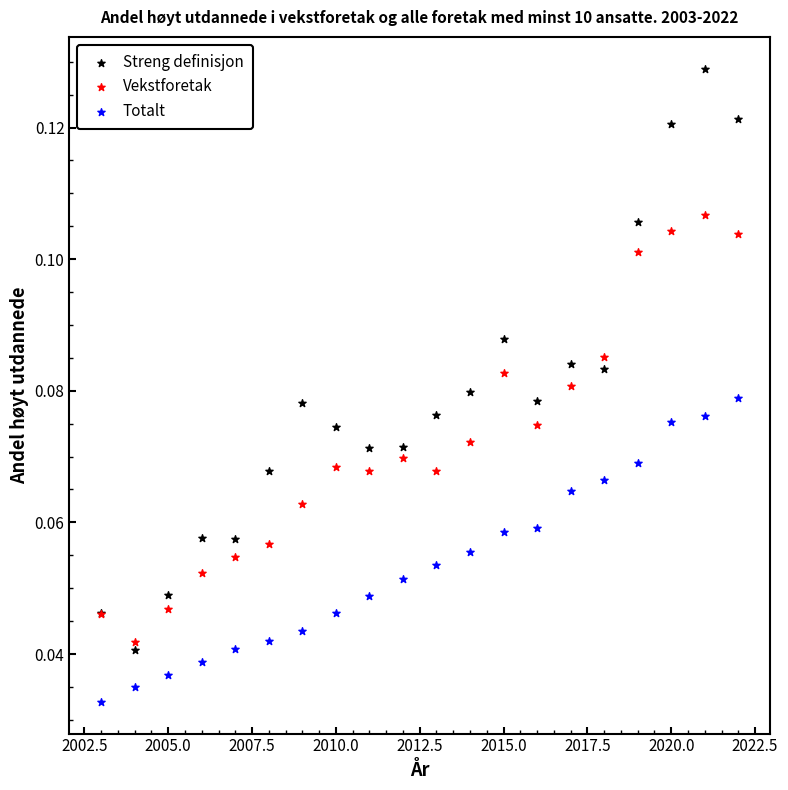

What is the X range (max minus min) for the scatter plot?

19.0